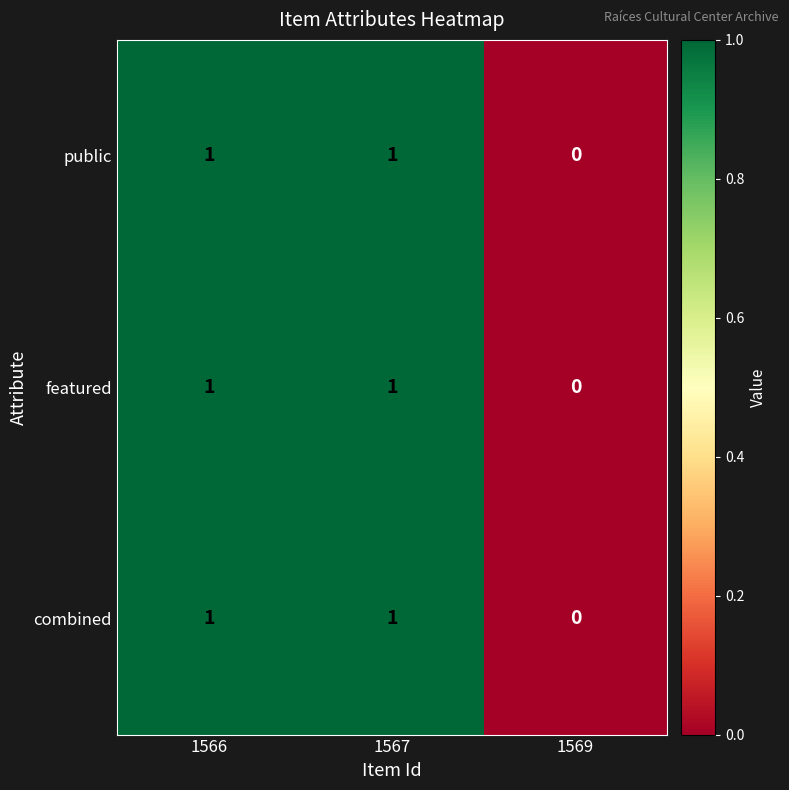

The value of featured at 1569 is 1. True or false?

False